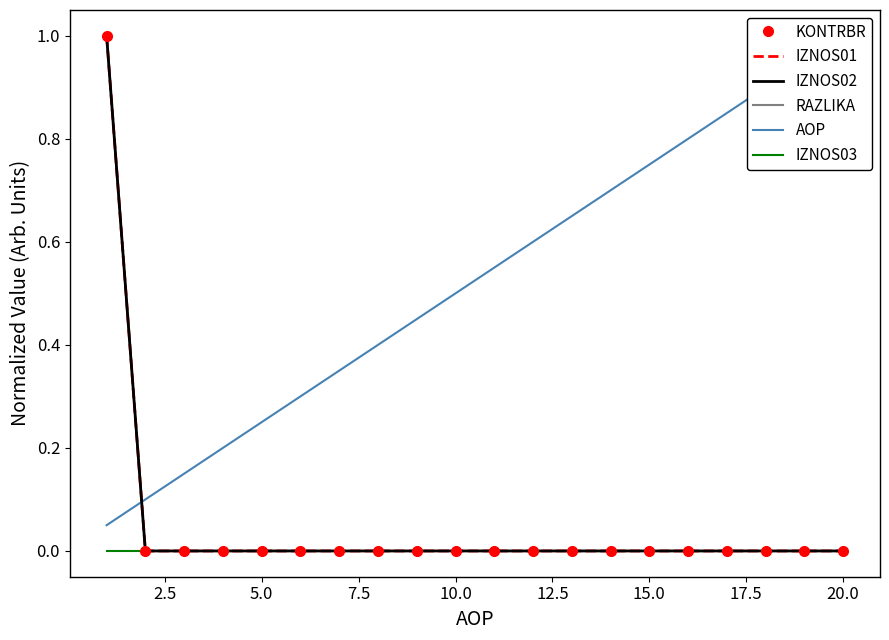

True or false: KONTRBR and IZNOS01 cross at least once.

False